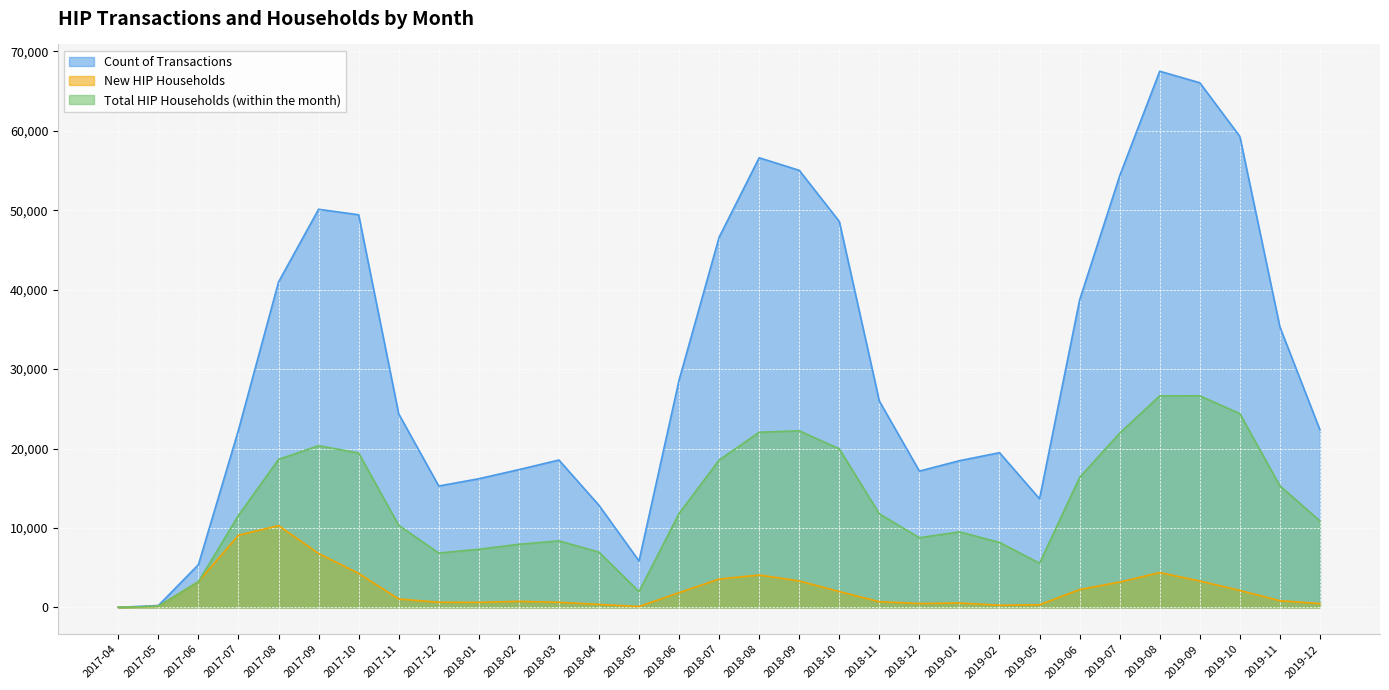

Reading left to right, transcribe all the data shown in this chart.

Count of Transactions: 12	237	5387	22332	40967	50126	49434	24367	15282	16200	17349	18555	12857	5848	28619	46607	56610	55031	48596	25977	17161	18471	19480	13675	38704	54333	67504	66057	59303	35312	22354
New HIP Households: 7	135	3244	9094	10299	6791	4283	1060	650	634	761	644	375	115	1859	3569	4079	3334	1999	719	486	554	274	331	2249	3190	4385	3326	2138	843	478
Total HIP Households (within the month): 7	142	3238	11586	18635	20363	19442	10337	6847	7321	7945	8378	6964	1992	11821	18552	22056	22237	19962	11780	8772	9507	8192	5556	16368	21934	26635	26639	24403	15308	10883